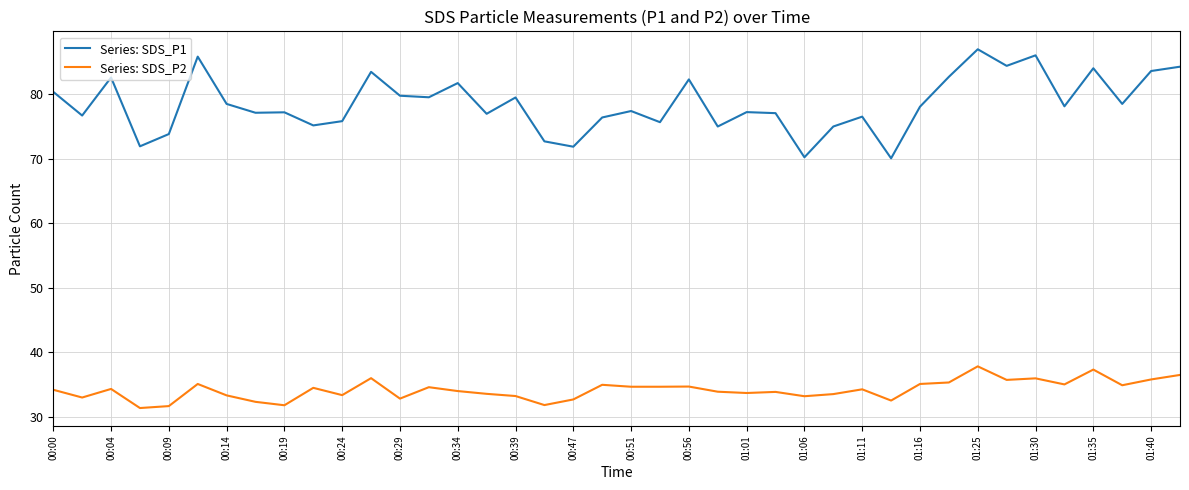

What is the minimum value shown in the chart?

31.4